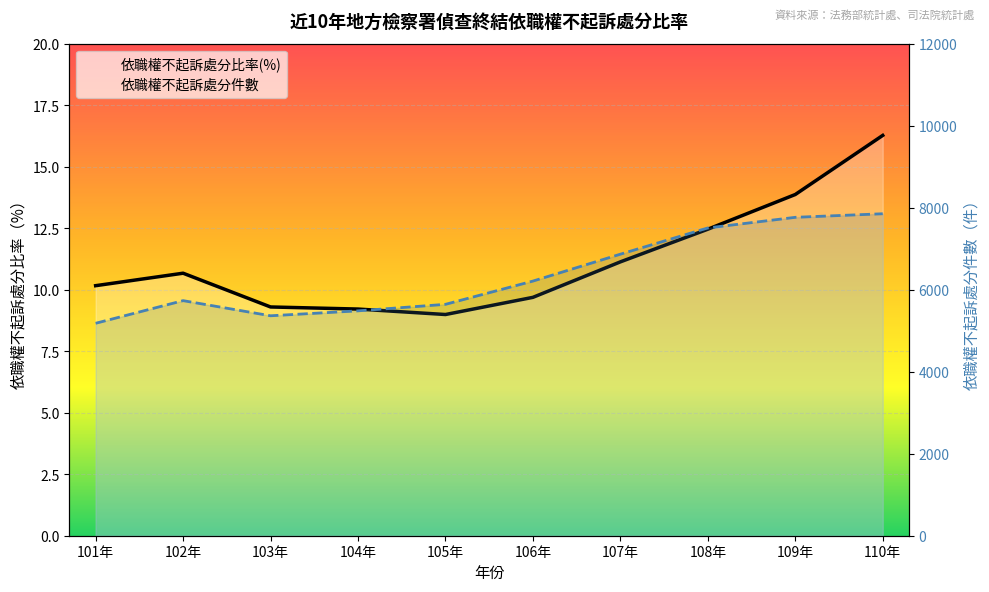

What is the maximum value for 依職權不起訴處分比率(%)?

16.3